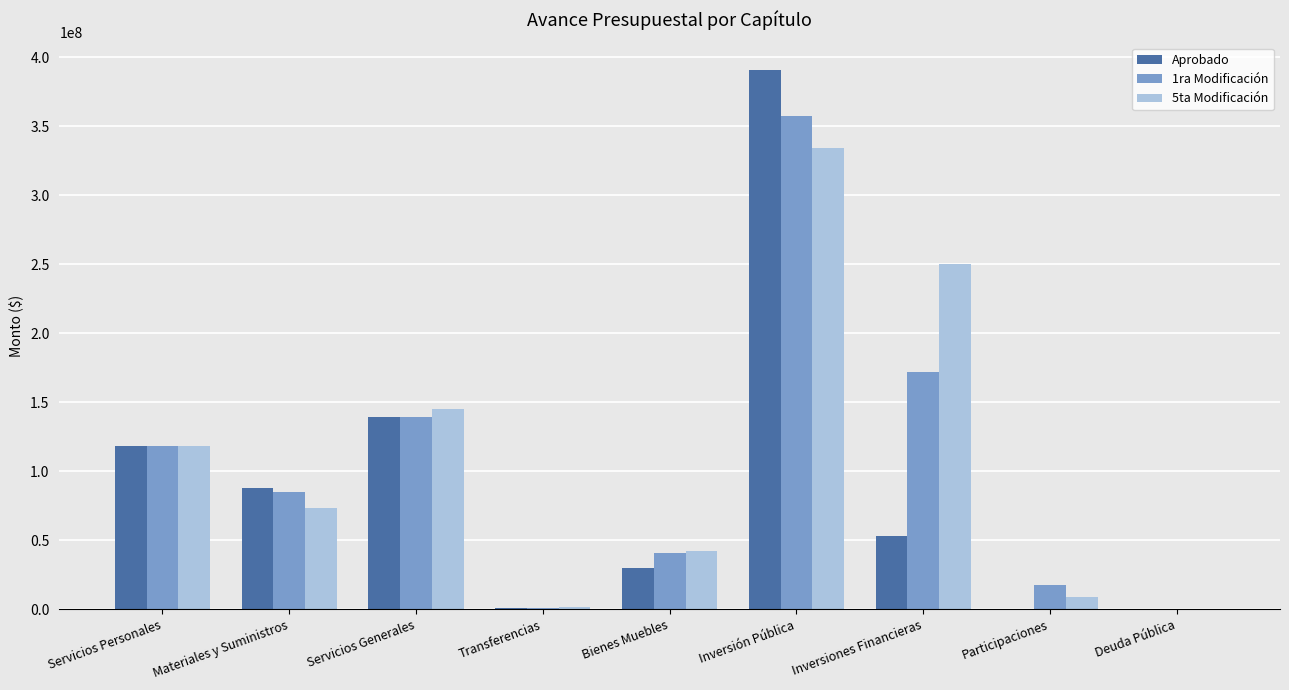

What are all the series names shown in the legend?

Aprobado, 1ra Modificación, 5ta Modificación